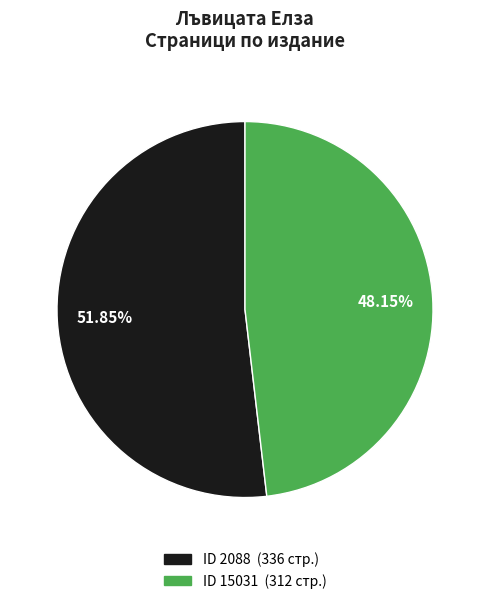

Does any single category account for the majority?

Yes